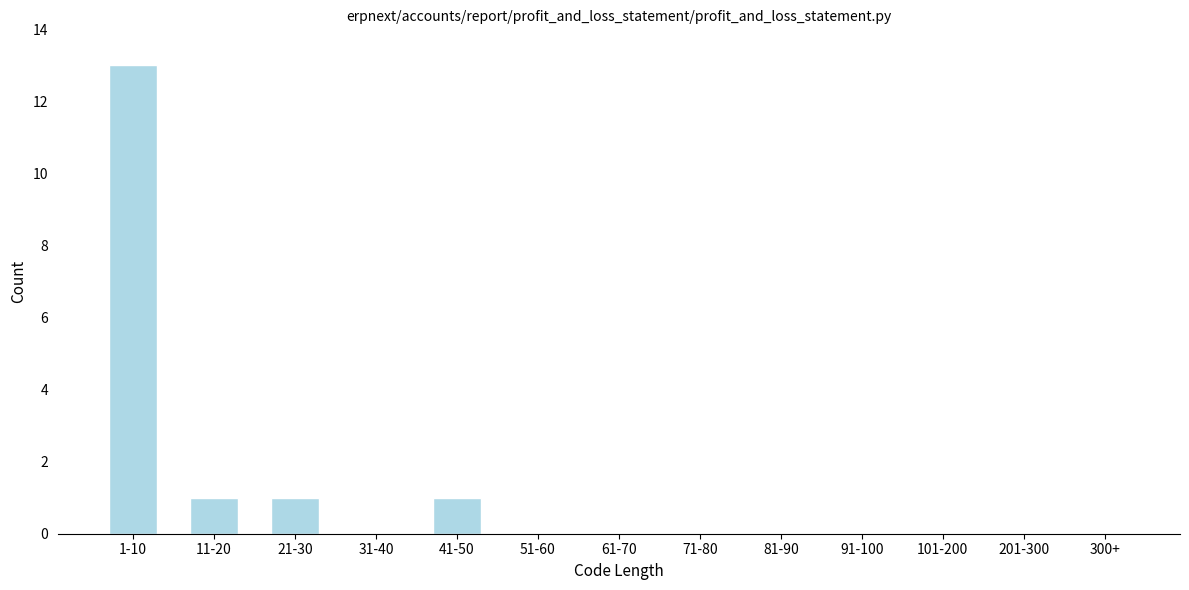

Reading left to right, transcribe all the data shown in this chart.

1-10=13	11-20=1	21-30=1	31-40=0	41-50=1	51-60=0	61-70=0	71-80=0	81-90=0	91-100=0	101-200=0	201-300=0	300+=0